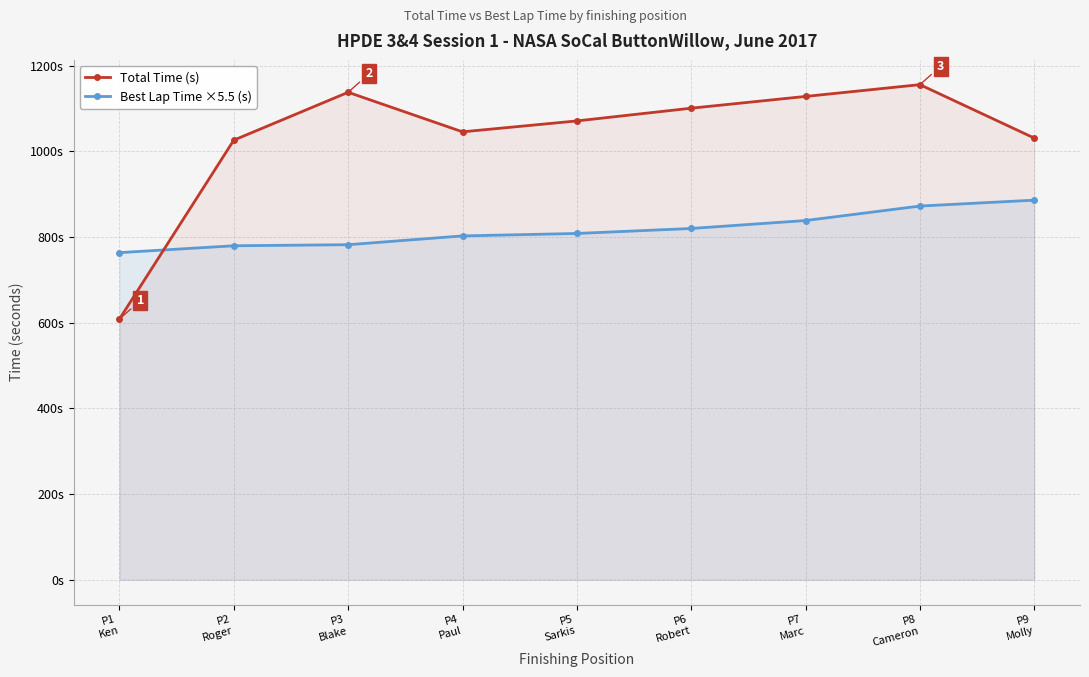

Between P5
Sarkis and P7
Marc, which series saw the biggest shift?

Total Time (s)